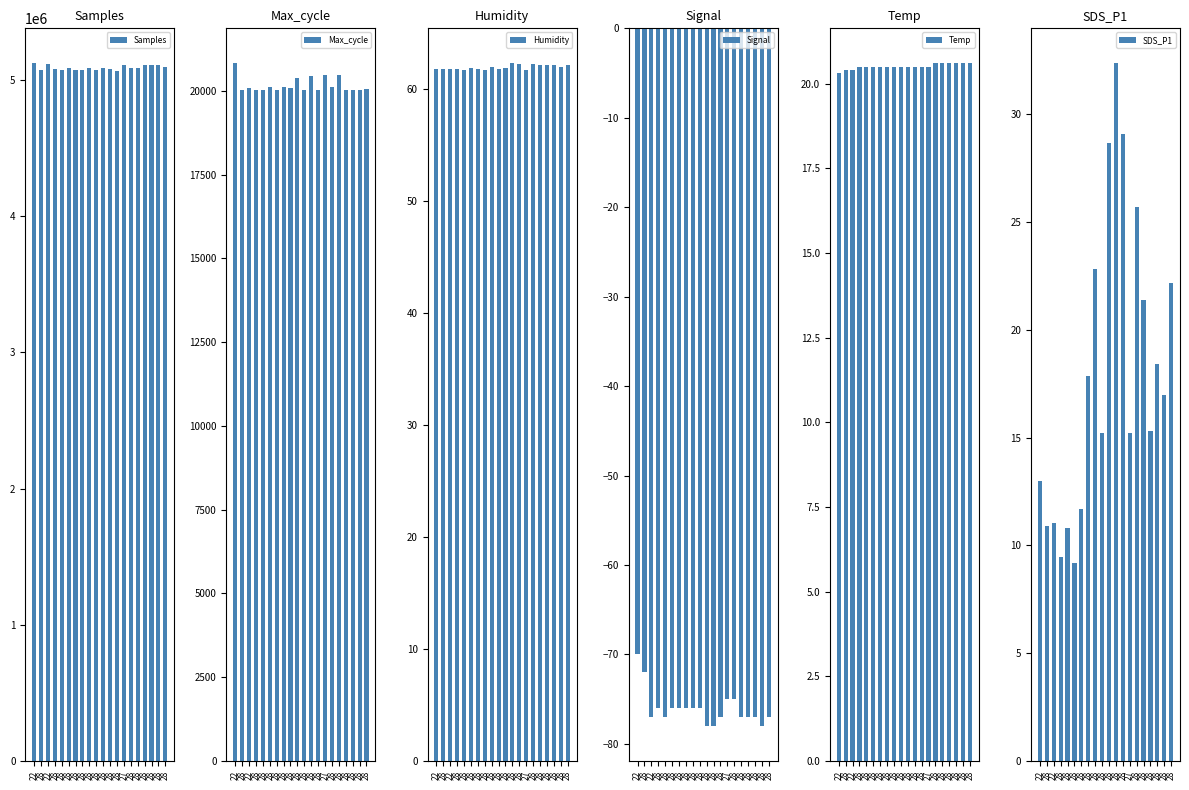

The Humidity series shows 20.9 at 28. True or false?

False